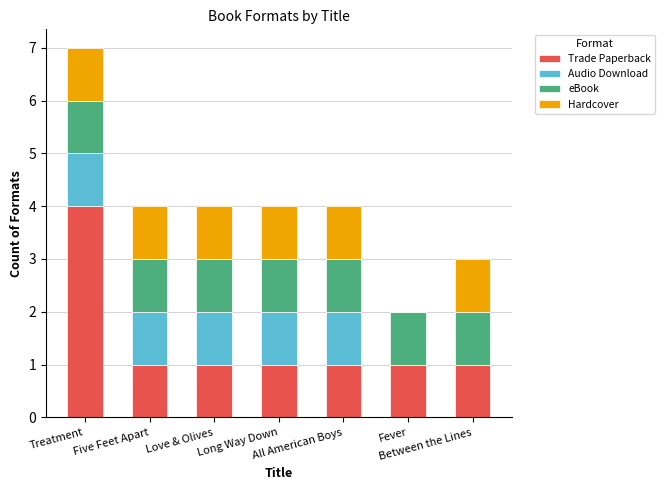

What is the maximum value for Trade Paperback?

4